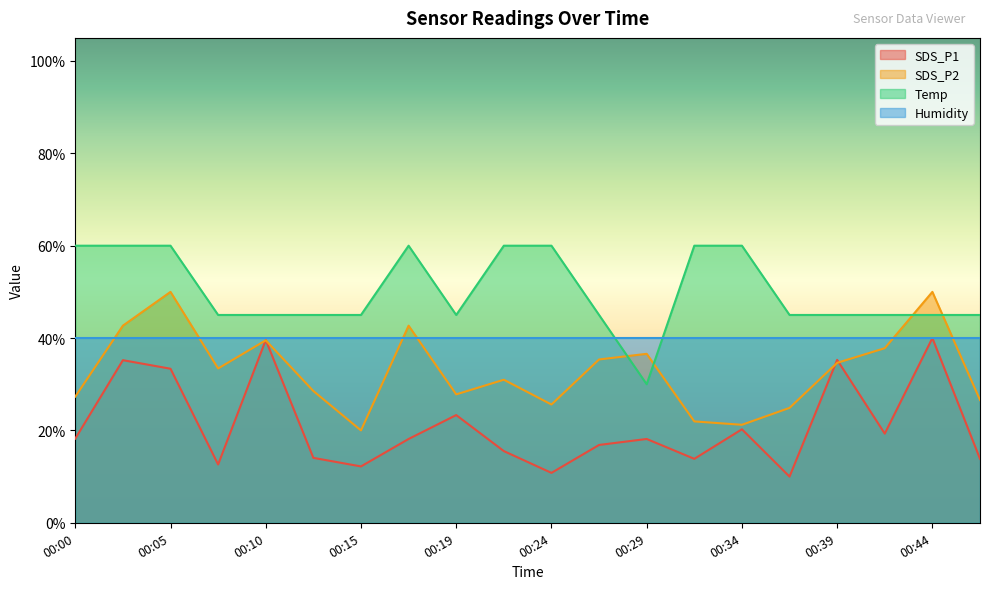

Which series has the largest total across all categories?

Temp